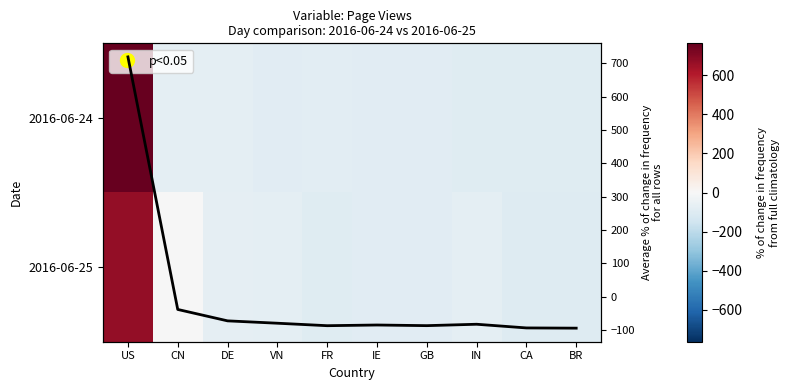

Is the value of Avg % change at CA greater than the value of 2016-06-24 at DE?

No